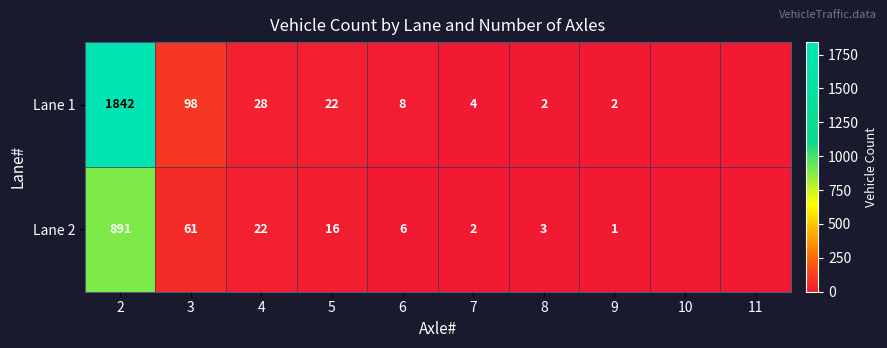

What is the total value across all series at 5?

38